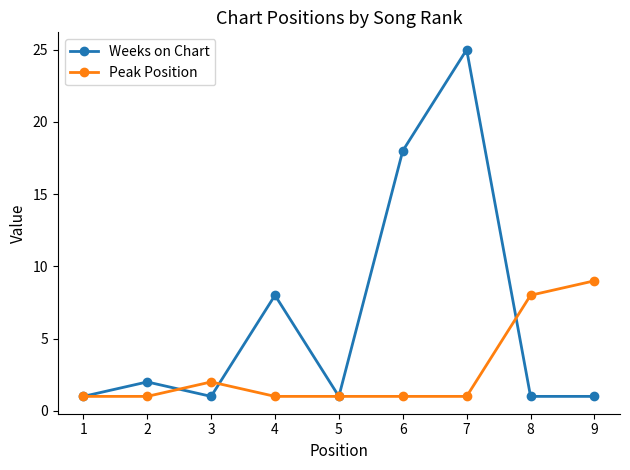

What is the difference between the maximum and minimum values in the Peak Position series?

8